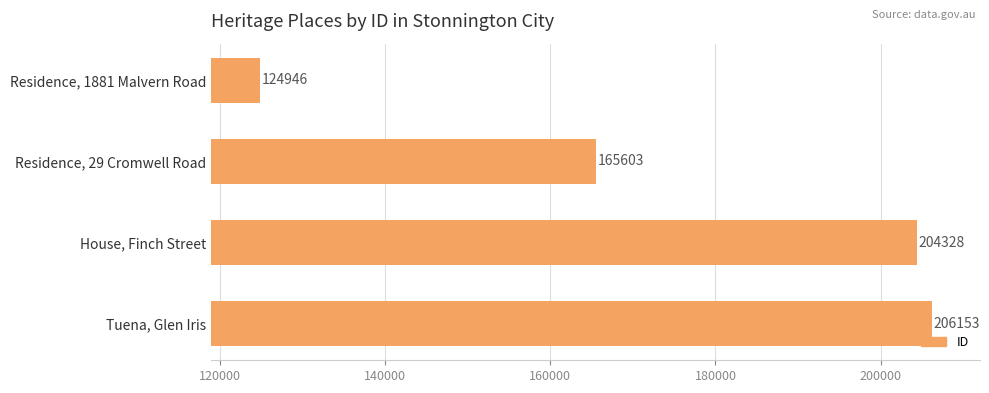

What is the label of the 4th bar from the bottom?

Residence, 1881 Malvern Road